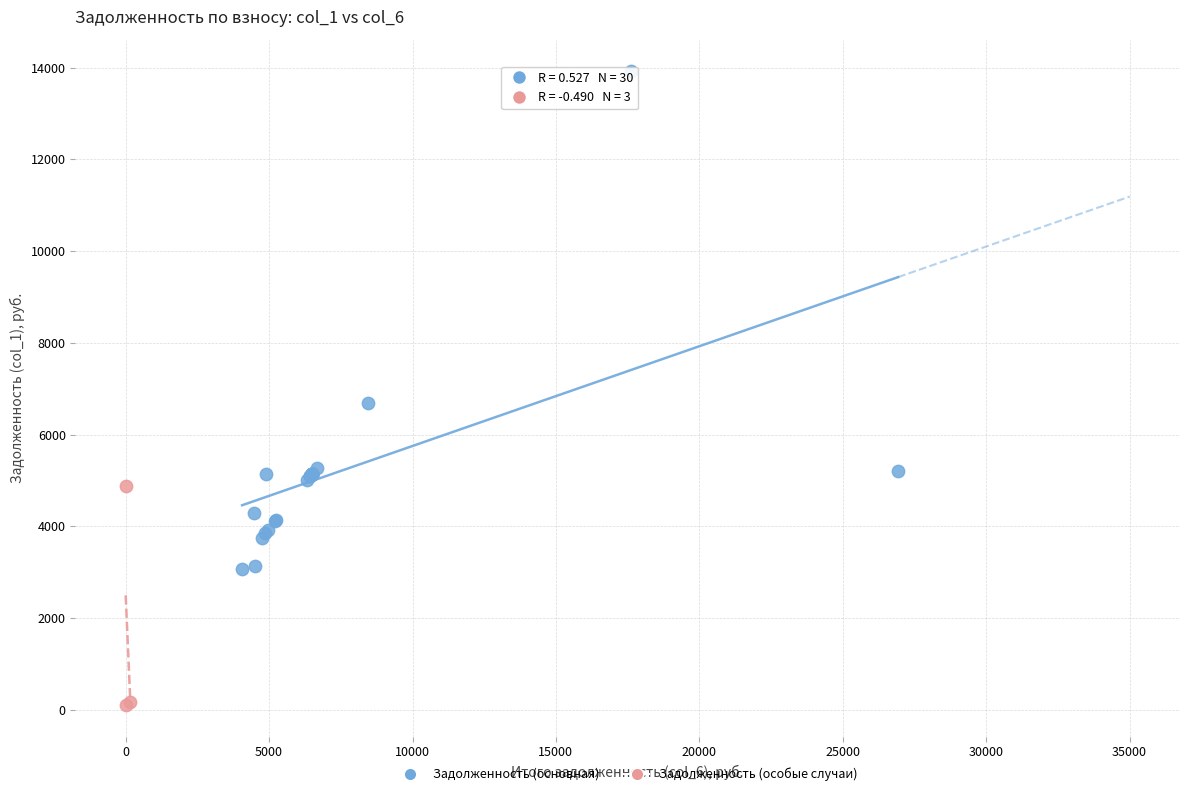

Which series has the largest Y range (max minus min)?

Задолженность (основная)